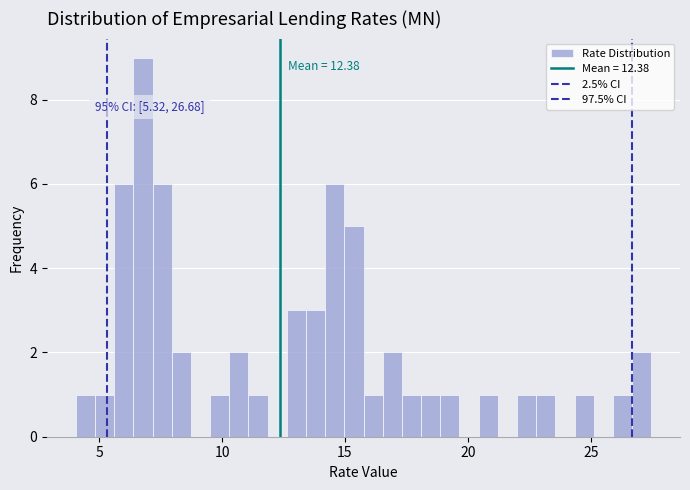

Read against the x-axis, roughly where is the centre of the tallest bar?

7.0